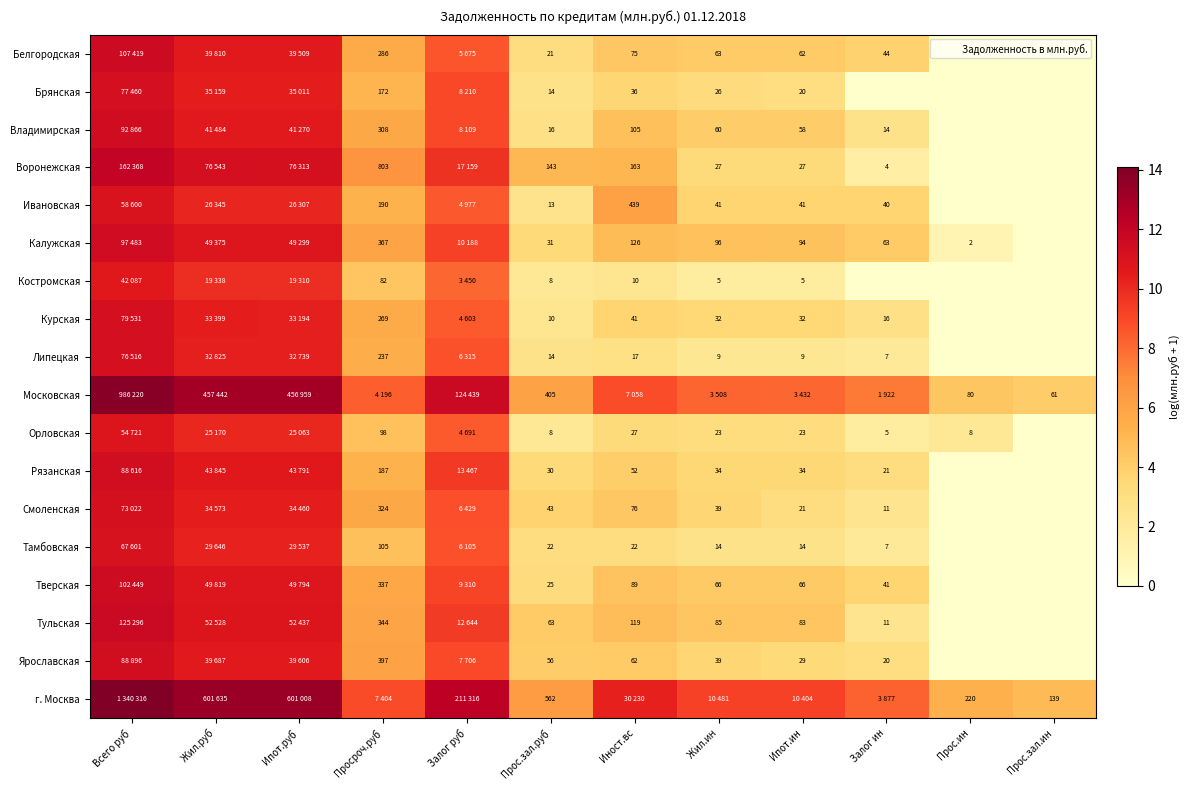

How many data points in Орловская are less than 3?

4